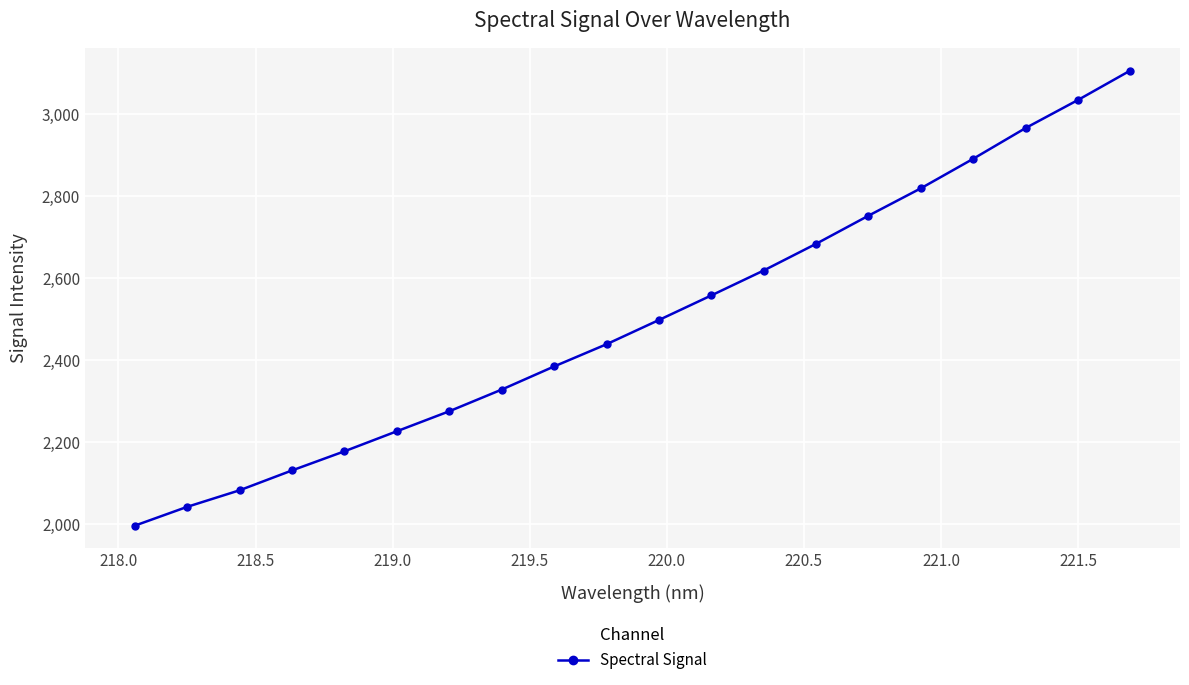

What is the difference between the maximum and second lowest values?

1063.9